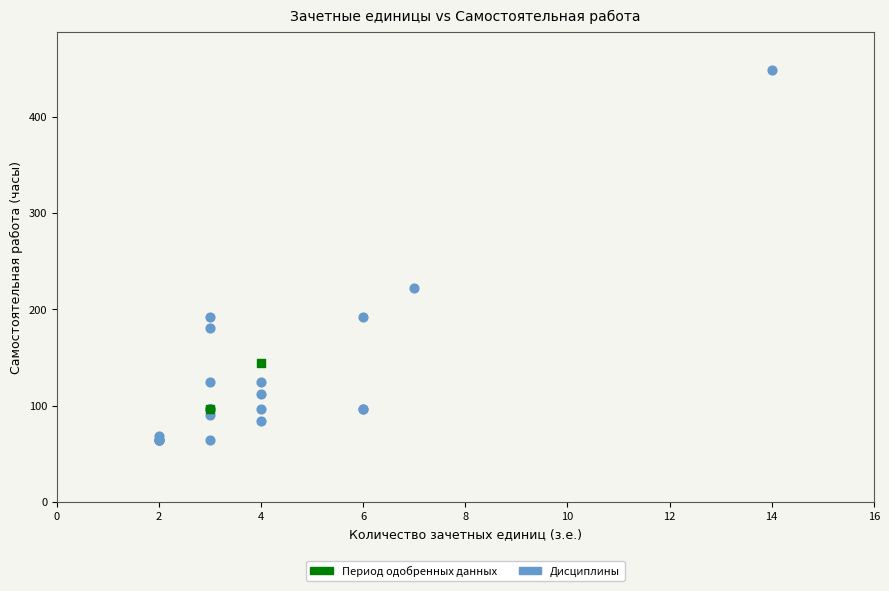

What are all the series names shown in the legend?

Период одобренных данных, Дисциплины